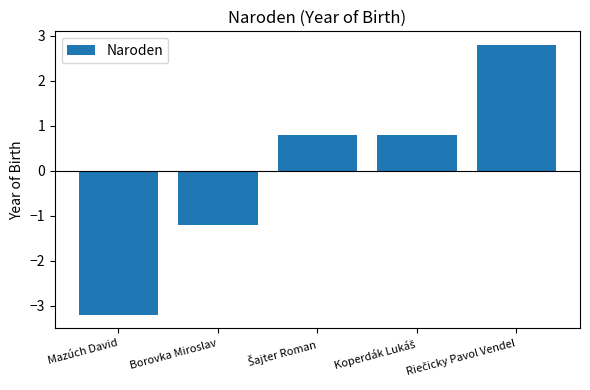

What is the approximate value at Mazúch David?

-3.2